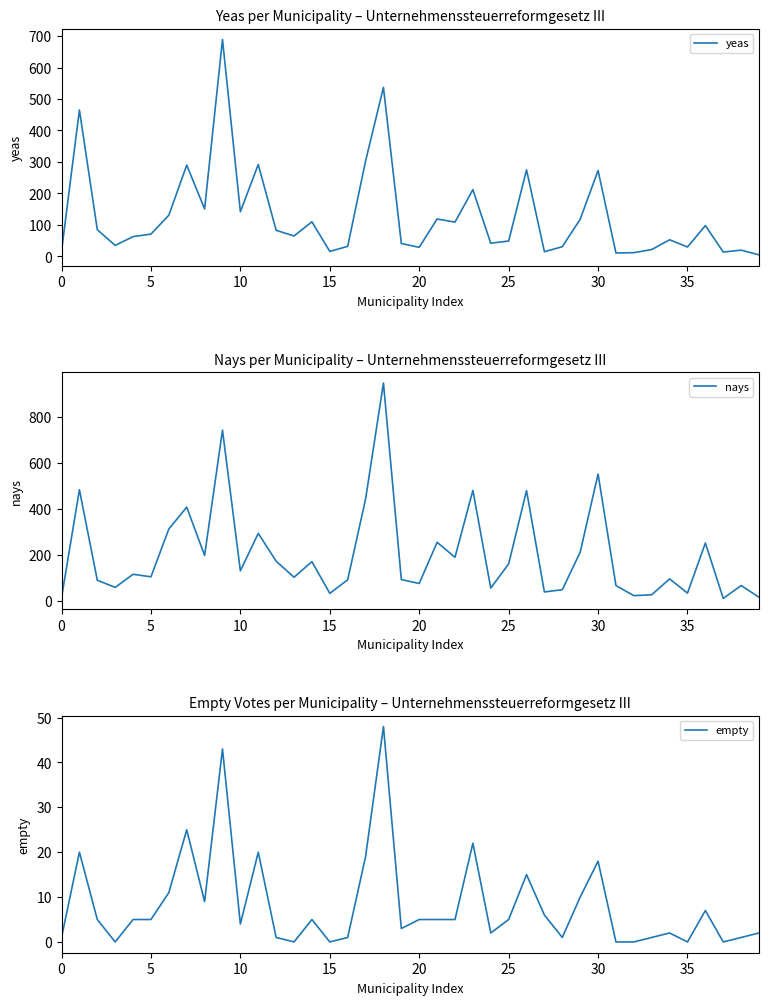

How many data points in nays are above 117?

19